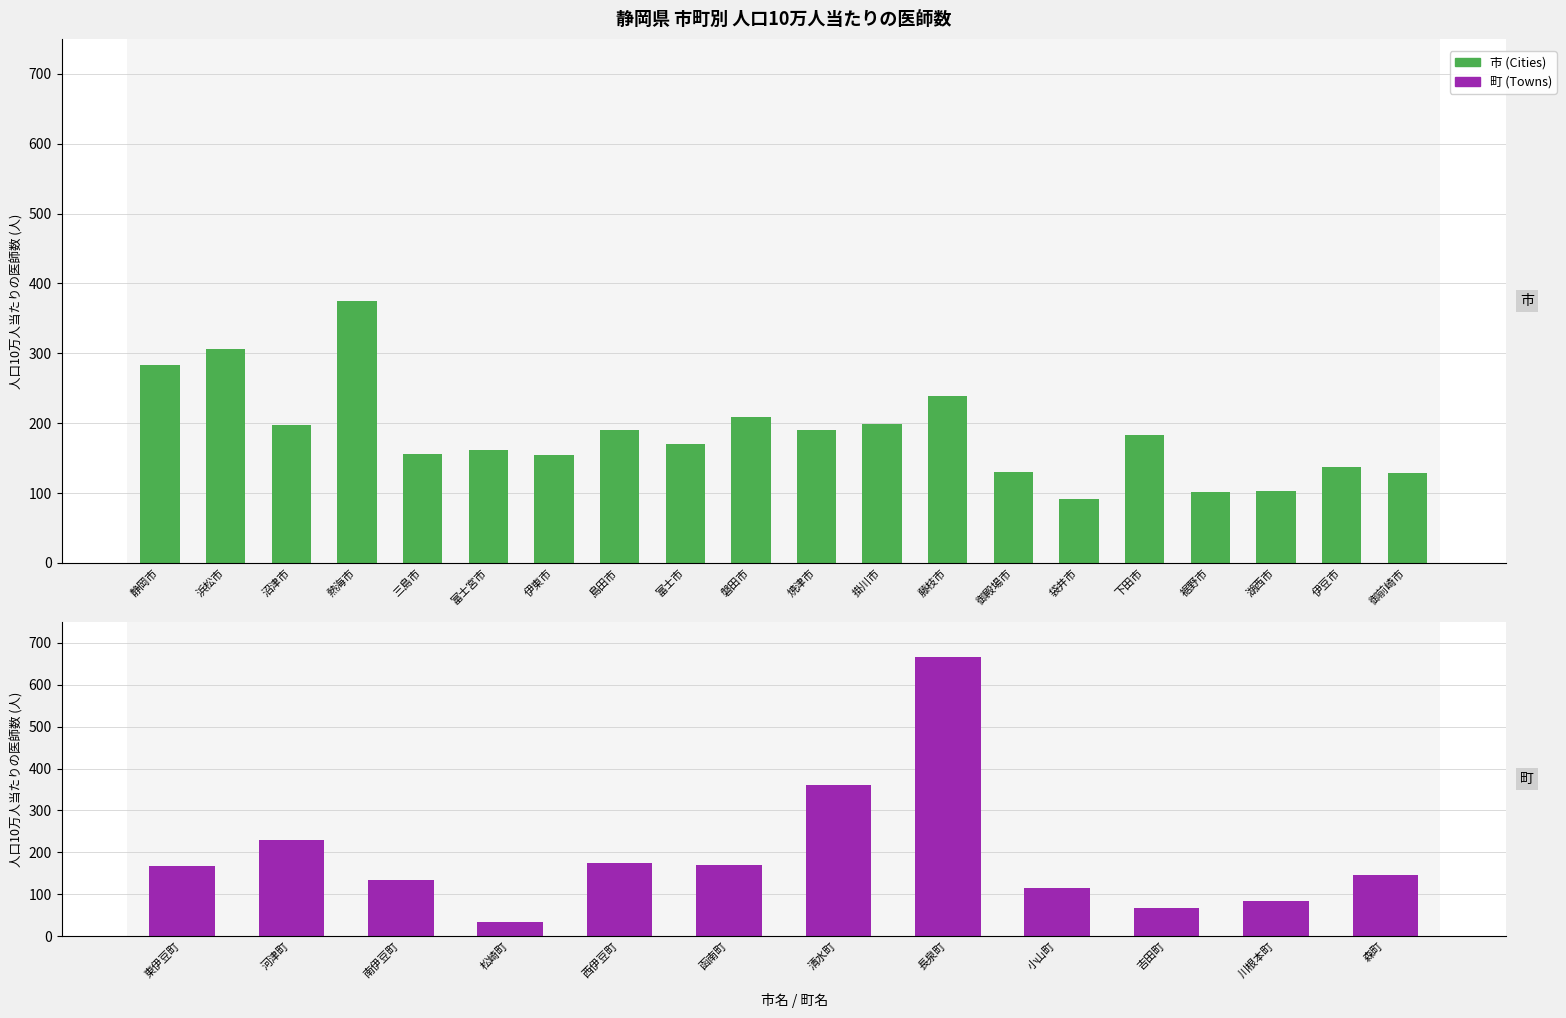

Is it true that the value at 富士市 is 229.1?

False